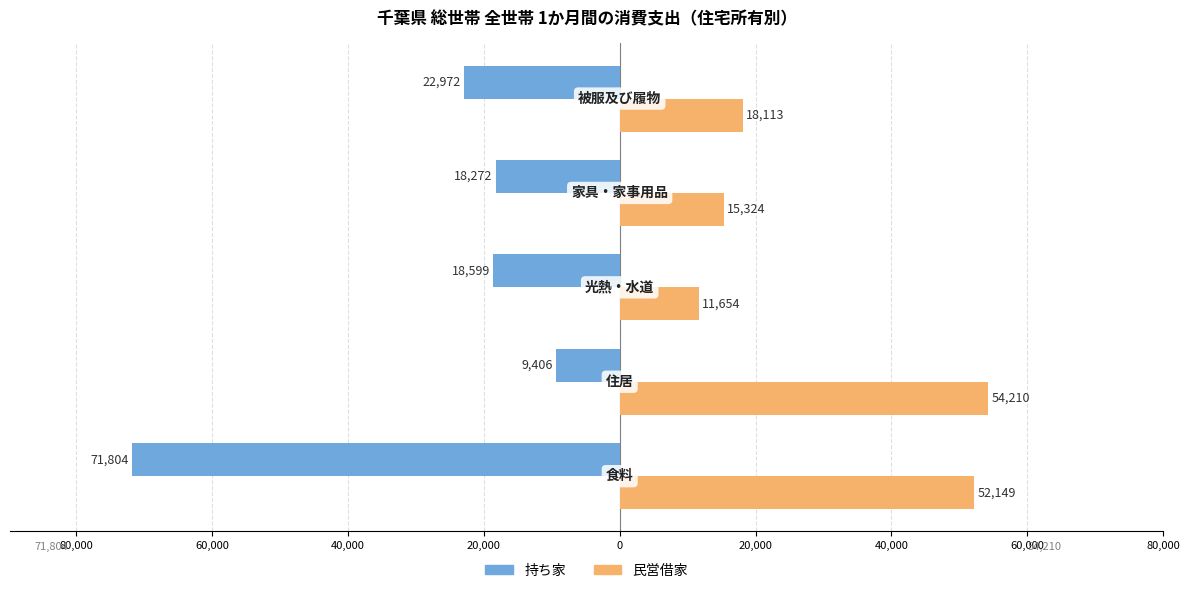

What are all the series names shown in the legend?

持ち家, 民営借家